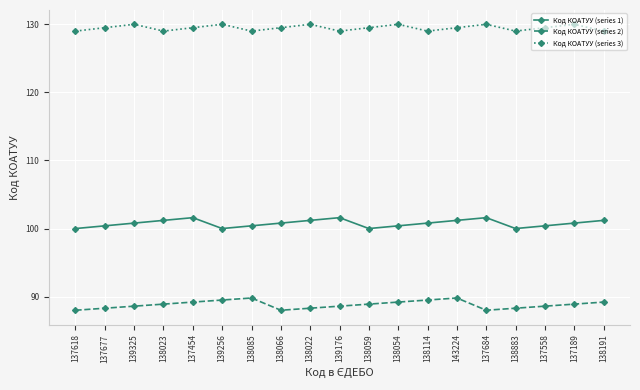

What are all the series names shown in the legend?

Код КОАТУУ (series 1), Код КОАТУУ (series 2), Код КОАТУУ (series 3)